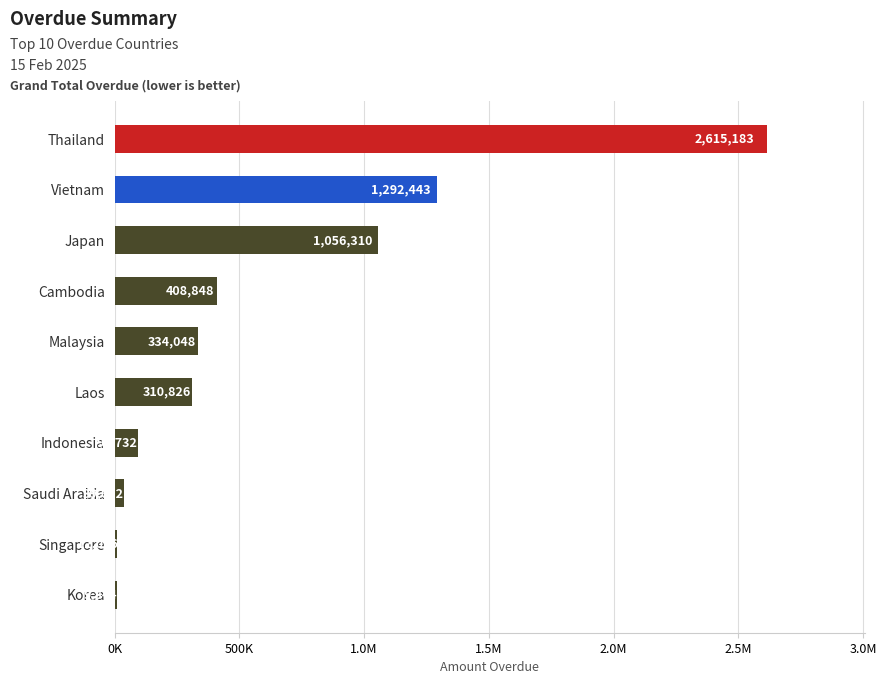

What is the sum of all values?

6171931.2